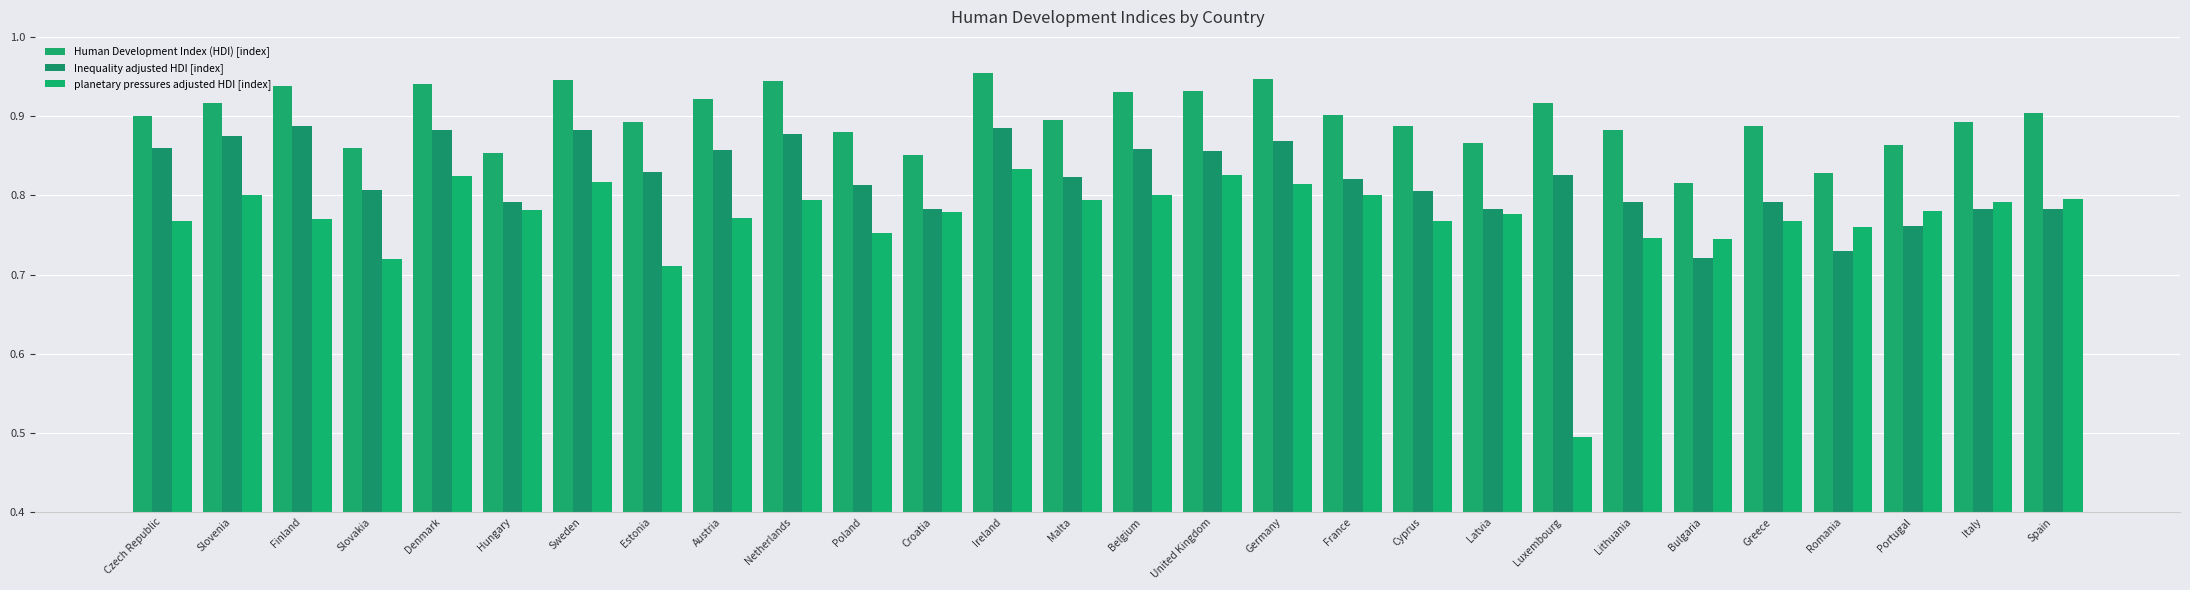

Rank the series at Italy from lowest to highest value.

Inequality adjusted HDI [index], planetary pressures adjusted HDI [index], Human Development Index (HDI) [index]